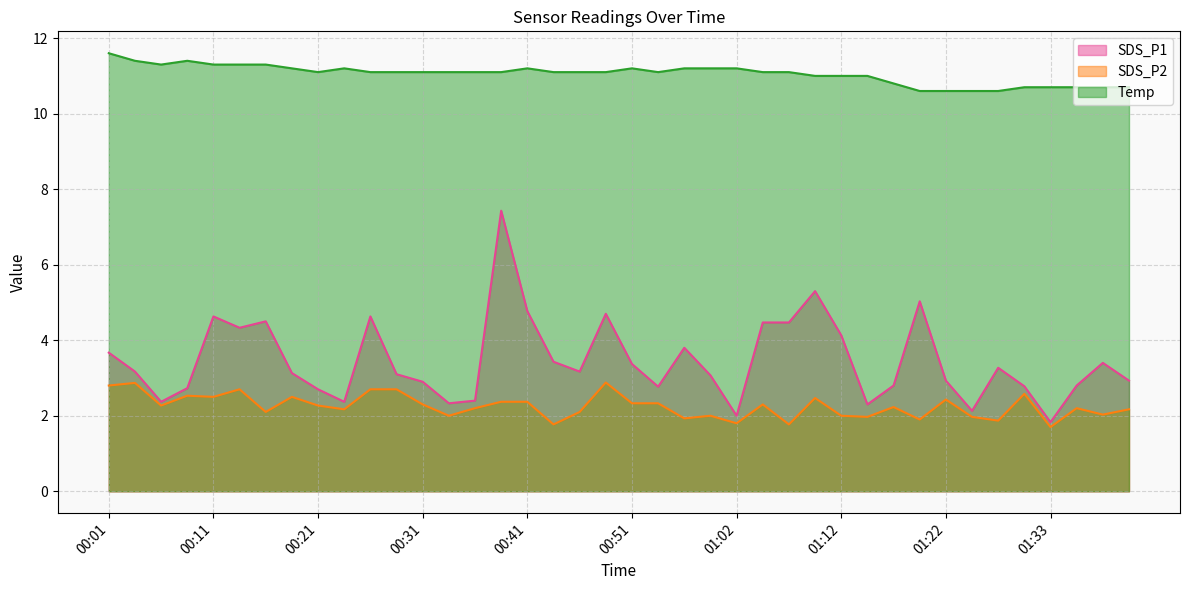

Which has a higher value, 00:46 or 01:22?

00:46